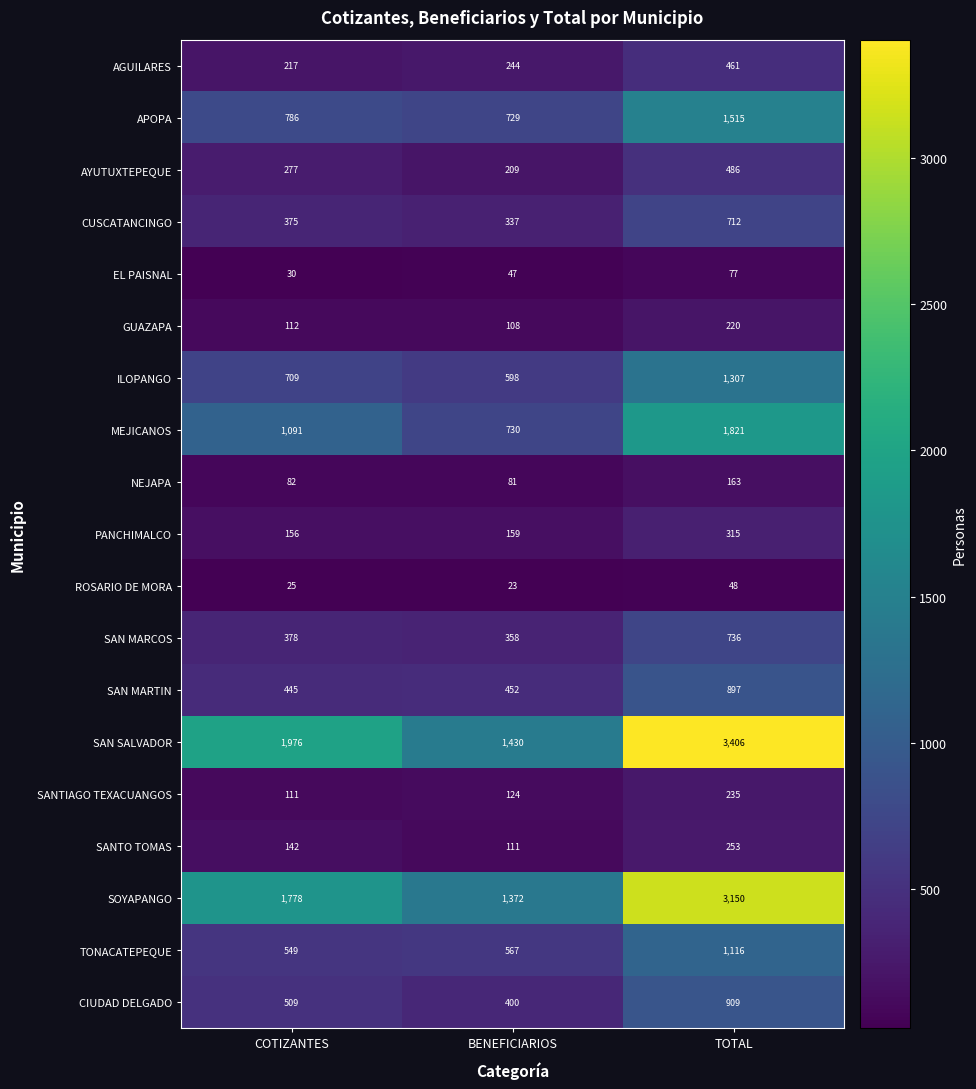

At which category is the sum across all series the highest?

TOTAL